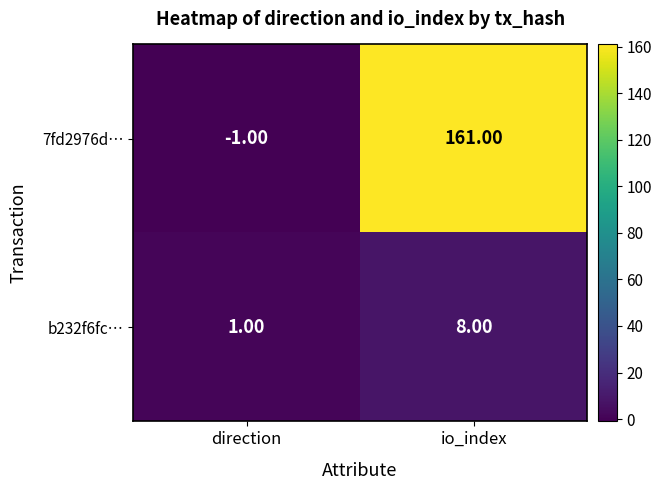

Which label corresponds to the smallest value in the chart?

direction